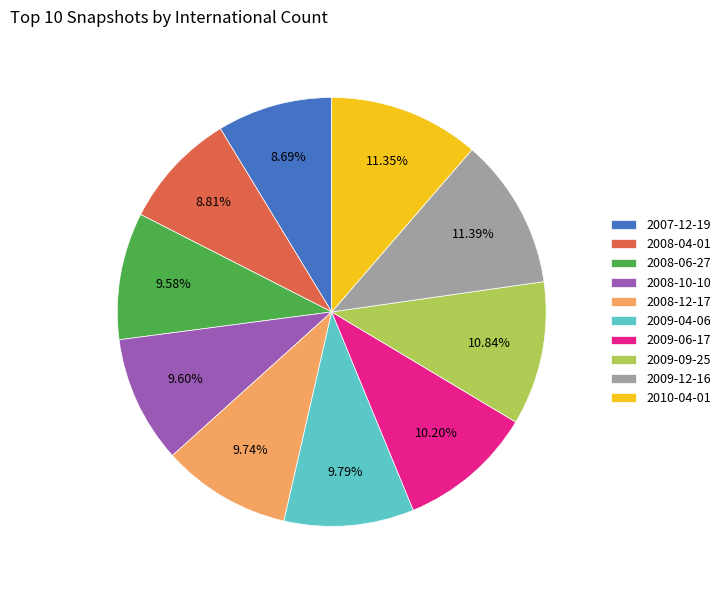

Is the sum of 2007-12-19 and 2010-04-01 greater than half?

No